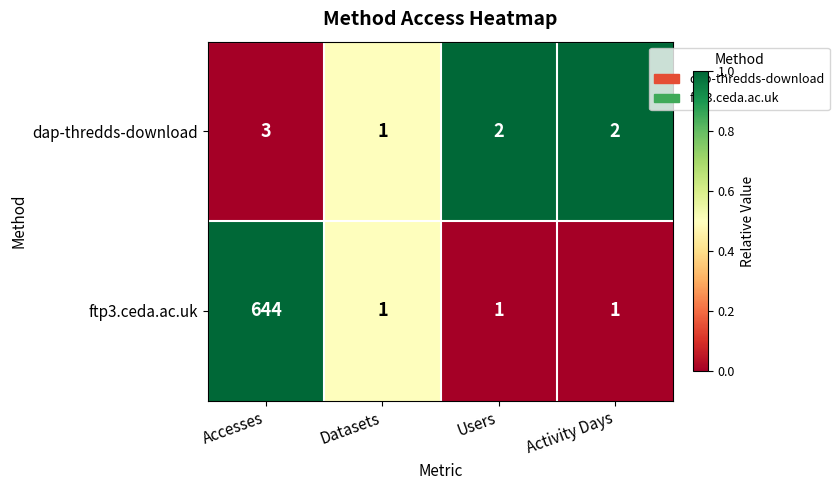

What is the total value across all series at Accesses?

647